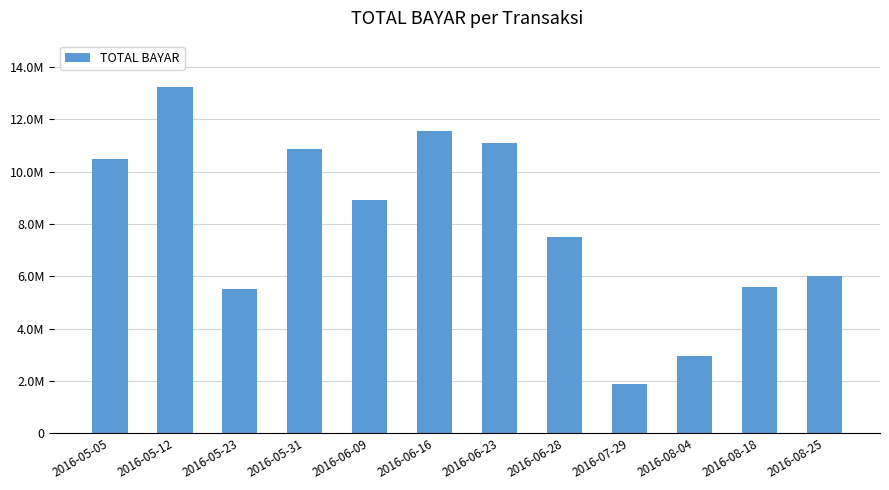

Between 2016-05-31 and 2016-06-28, which is larger?

2016-05-31